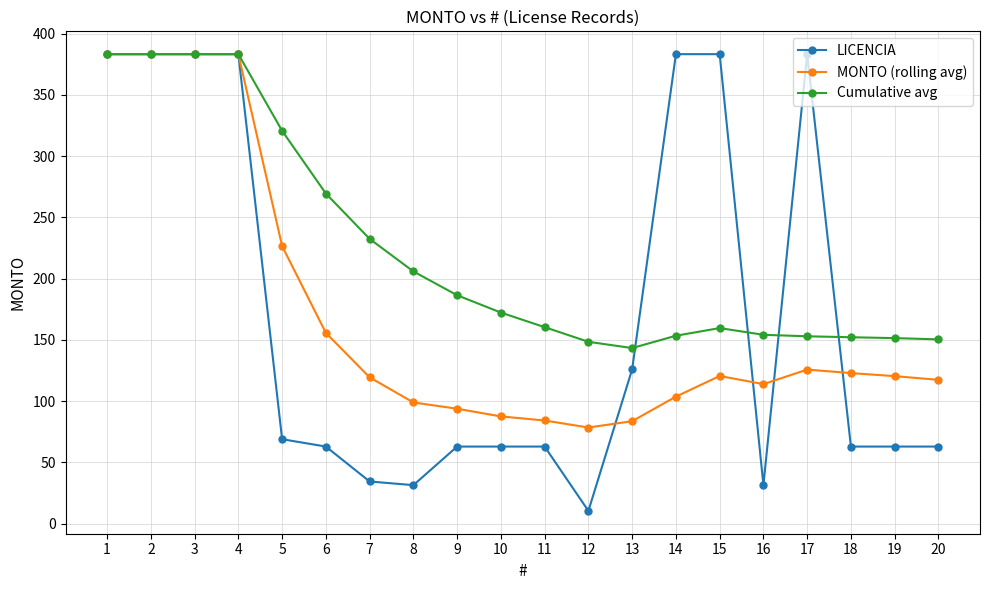

What is the spread (max minus min) of values at 8?

174.4